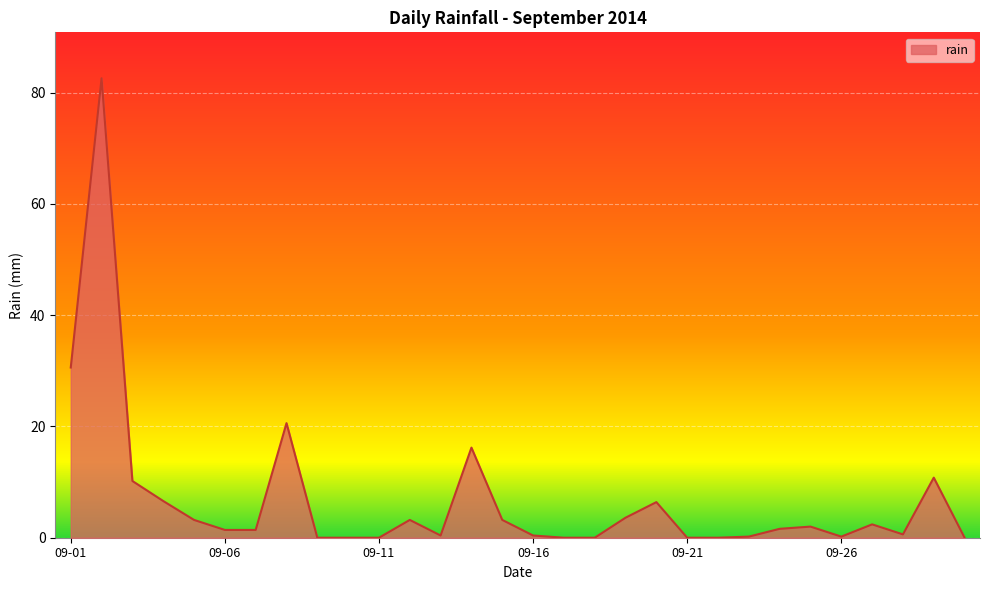

What is the maximum value shown in the chart?

82.6